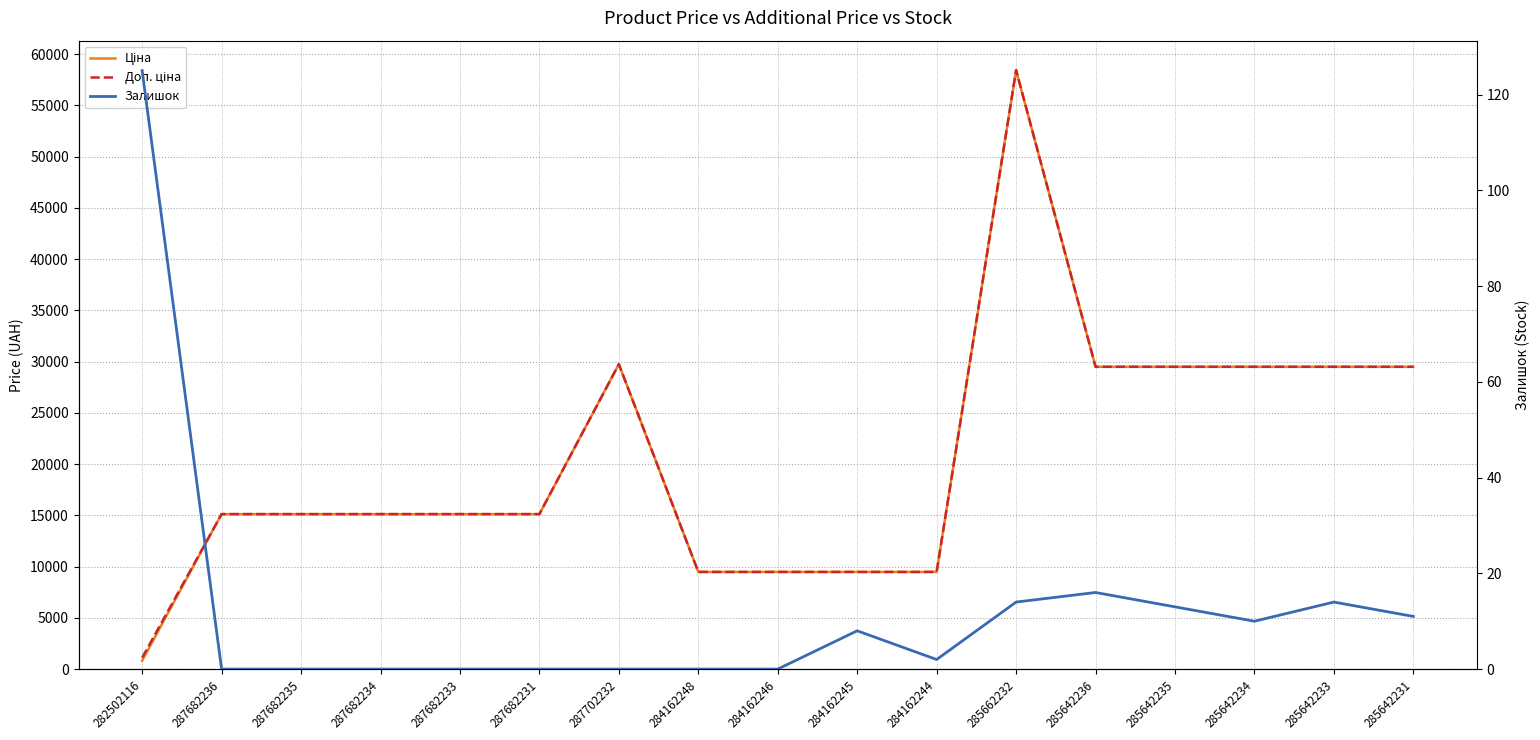

What is the average value of the Залишок series?

12.5